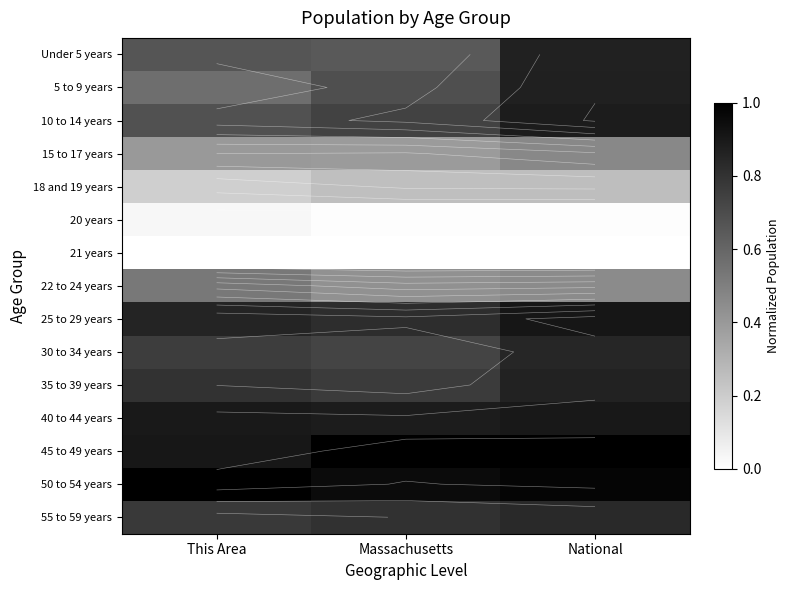

At National, list the series in order from largest to smallest.

45 to 49 years, 50 to 54 years, 25 to 29 years, 40 to 44 years, 10 to 14 years, 5 to 9 years, Under 5 years, 35 to 39 years, 30 to 34 years, 55 to 59 years, 15 to 17 years, 22 to 24 years, 18 and 19 years, 20 years, 21 years